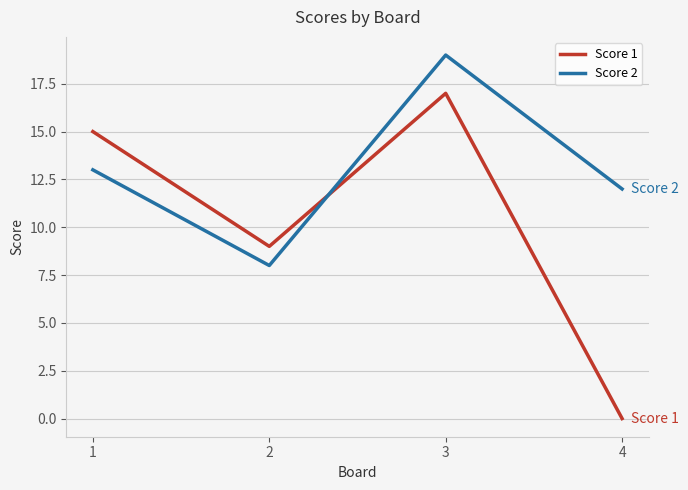

What is the approximate value of Score 2 at 3, to the nearest 5?

20